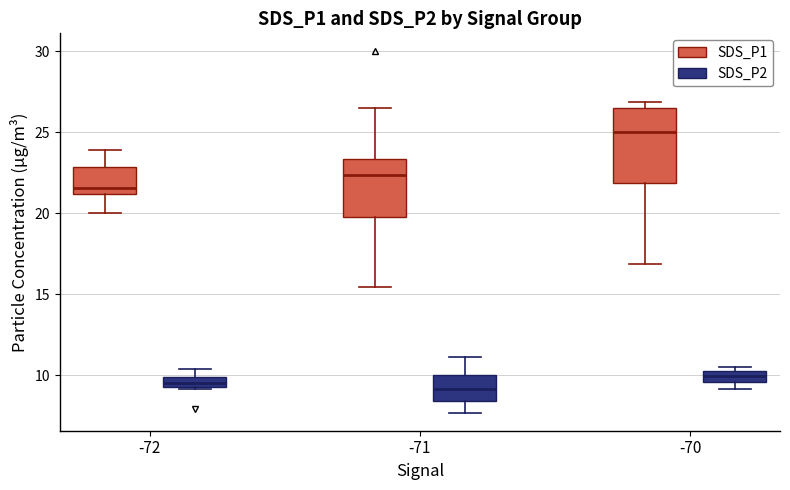

Which box is the tallest, from its lower edge to its upper edge?

-70 (SDS_P1)